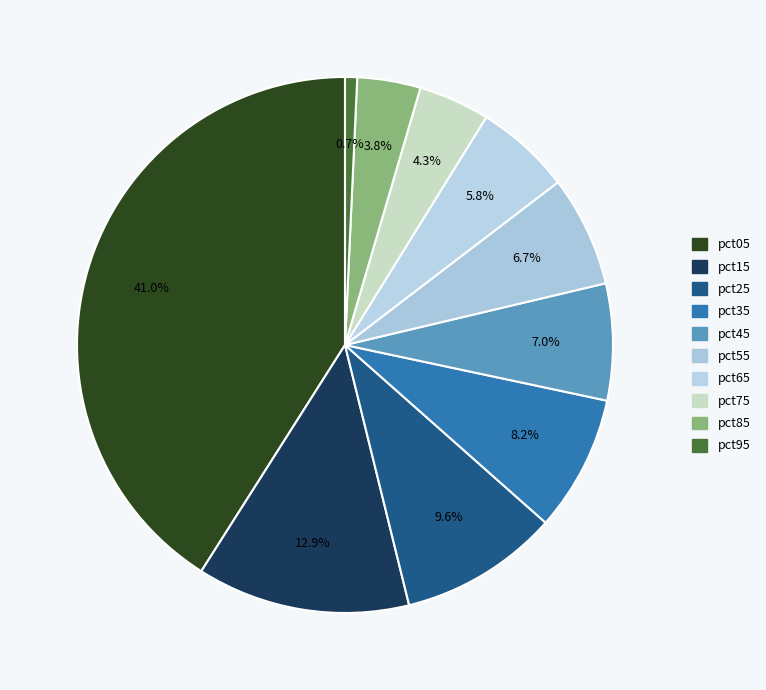

How many slices are in this pie chart?

10